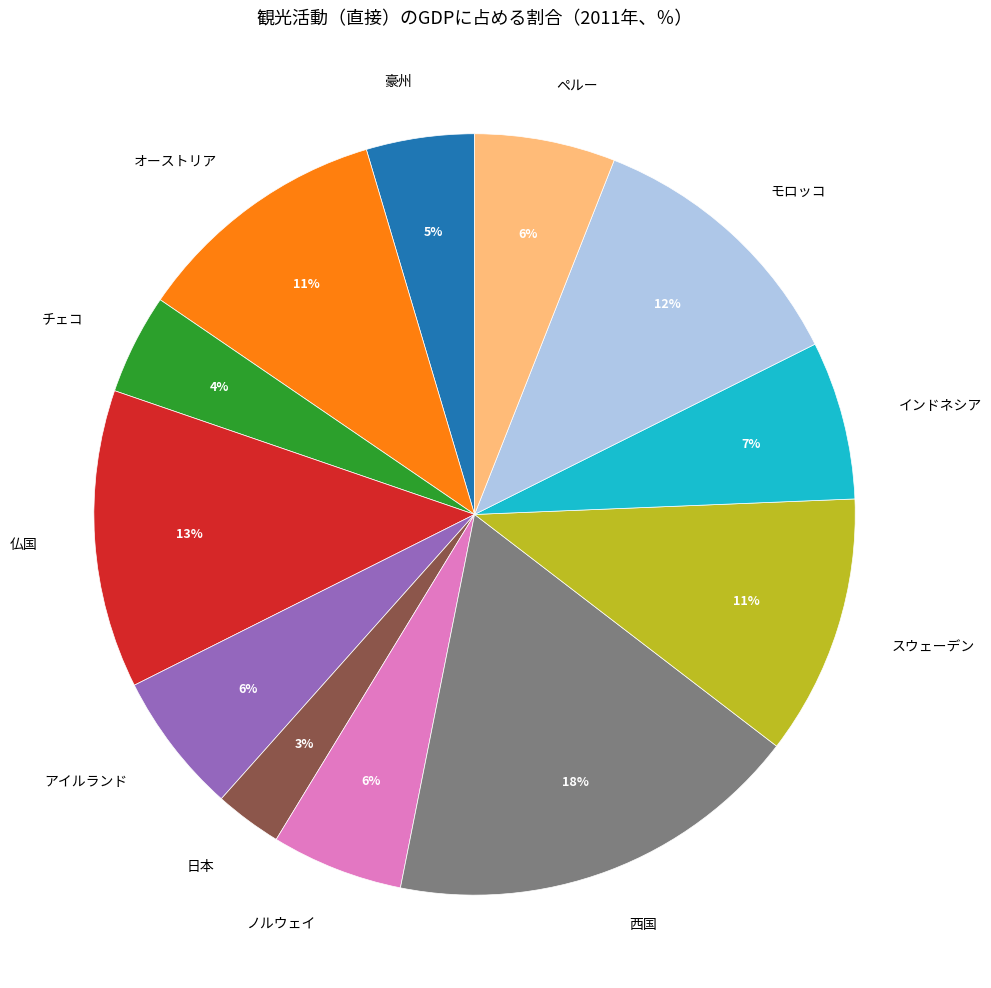

Is there any slice that represents more than half of the pie?

No